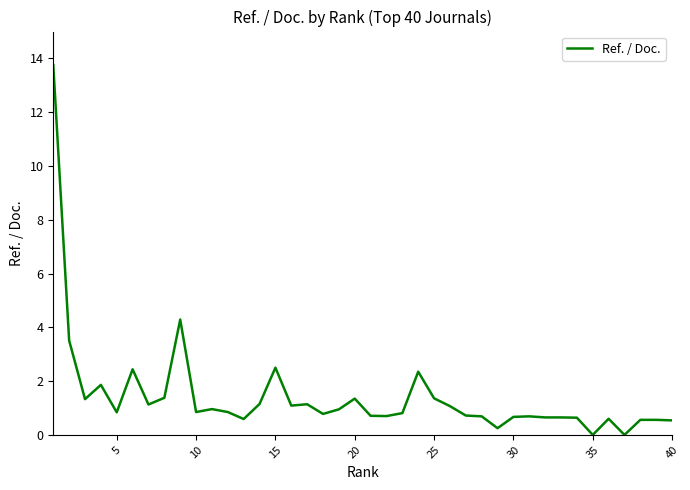

What is the maximum value shown in the chart?

13.8